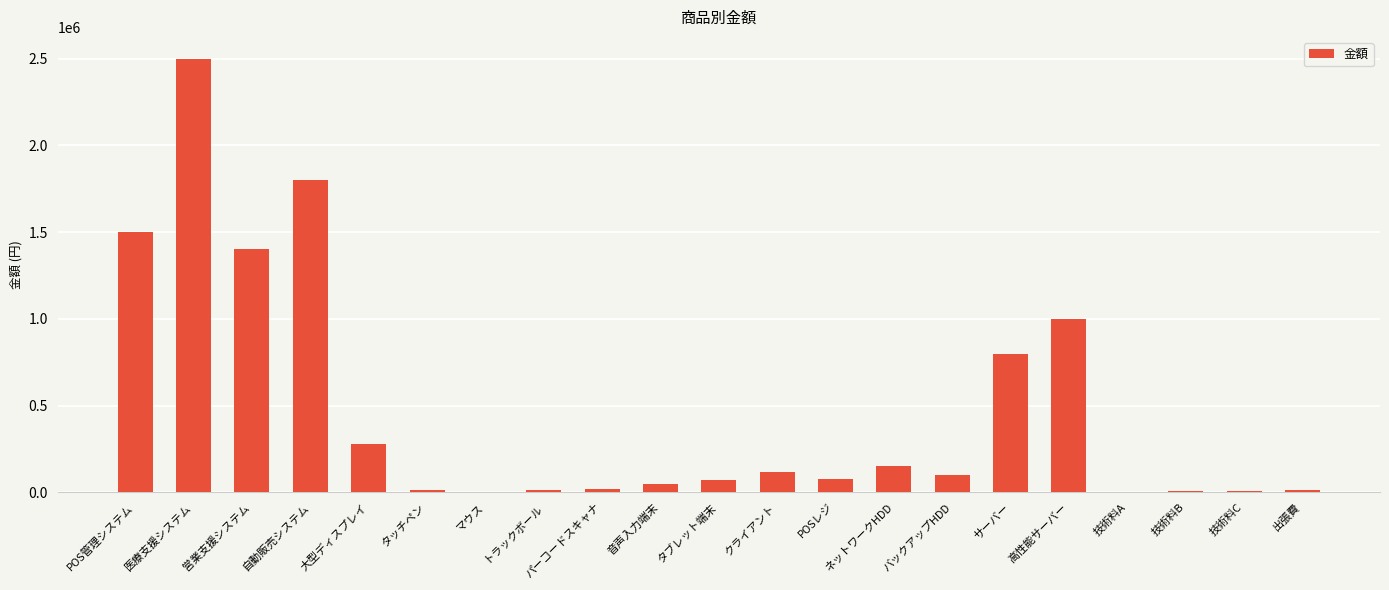

At which label is the value closest to 1252500?

営業支援システム